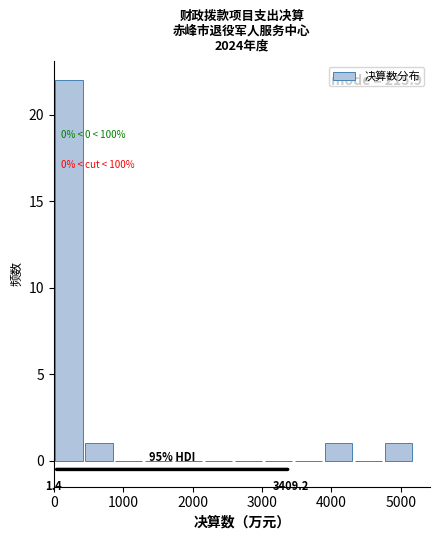

Over which range of the x-axis is the bar tallest?

0 to 400